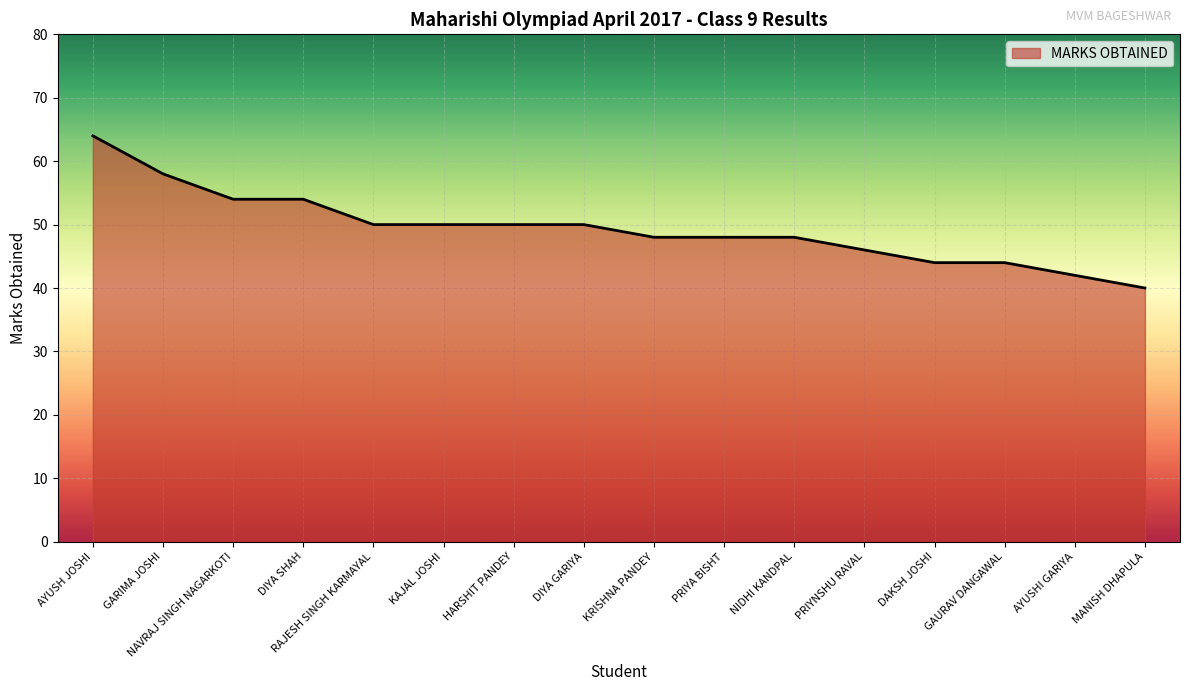

How many categories are shown in the chart?

16